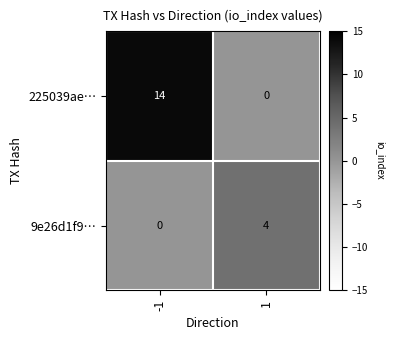

Is it true that 9e26d1f9… equals -1 at -1?

False